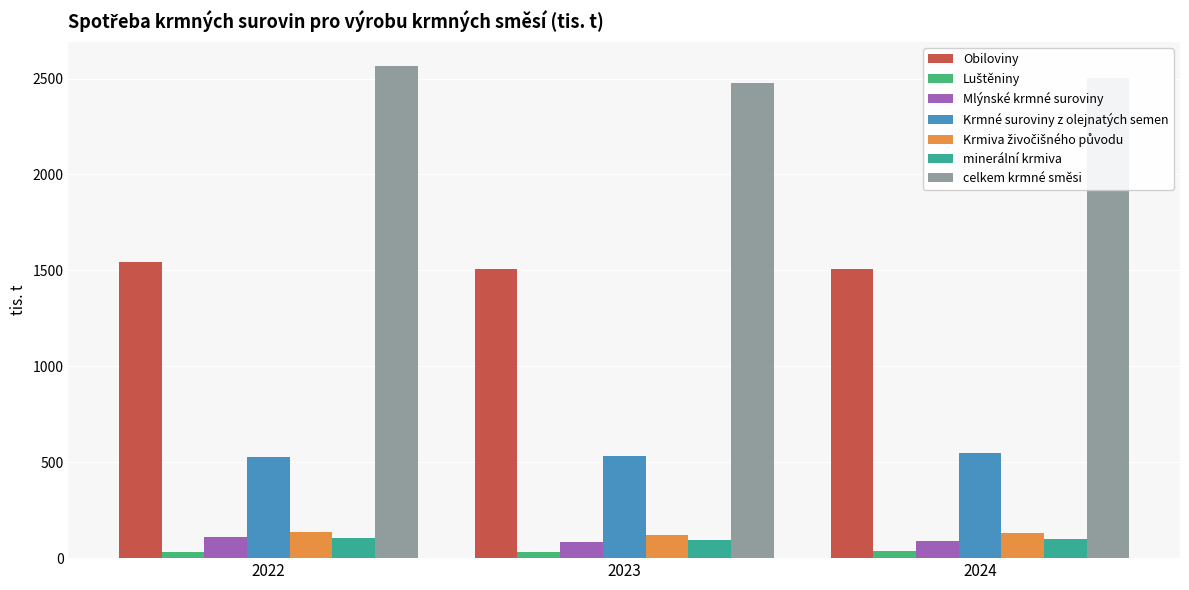

True or false: Mlýnské krmné suroviny has a value of 85.0 at 2023.

True